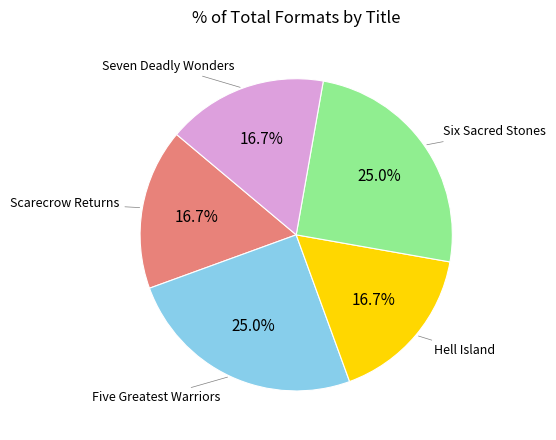

Is there a majority slice in this chart?

No